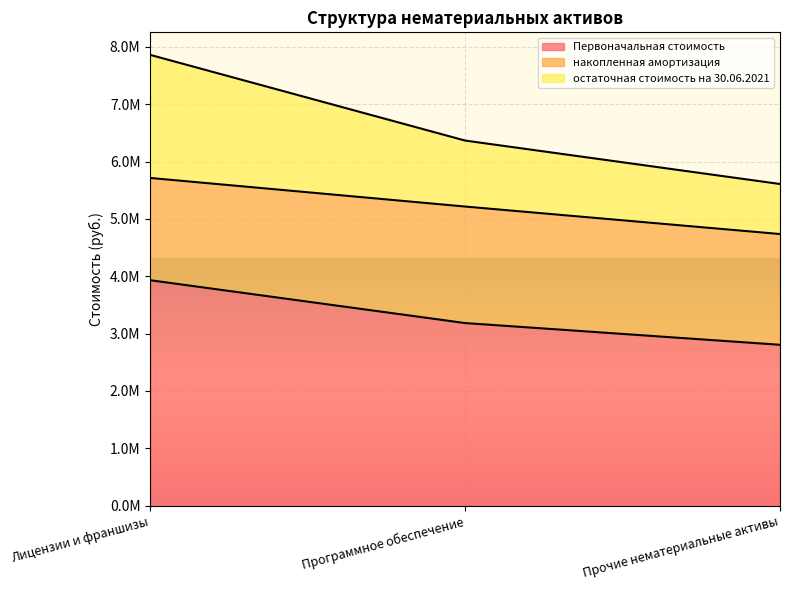

The value of Первоначальная стоимость at Программное обеспечение is 1042591.7. True or false?

False